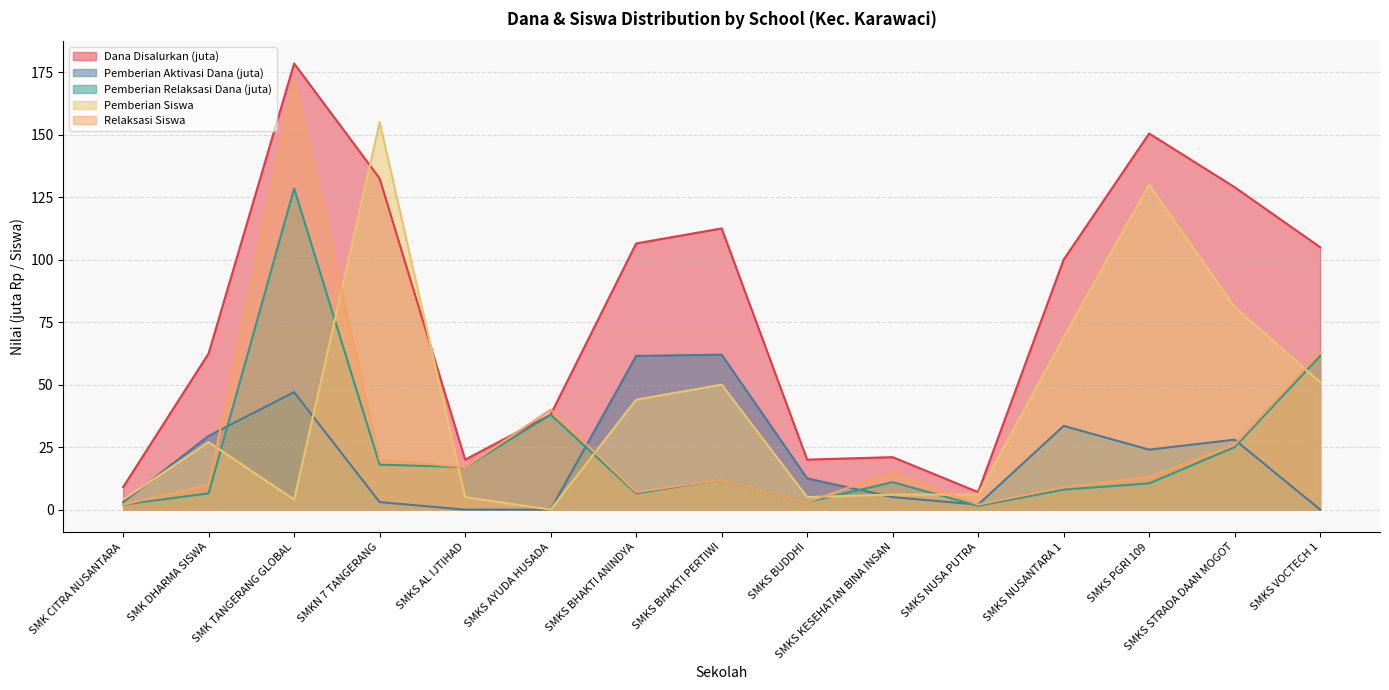

What is the total value across all series at SMKS BUDDHI?

43.5